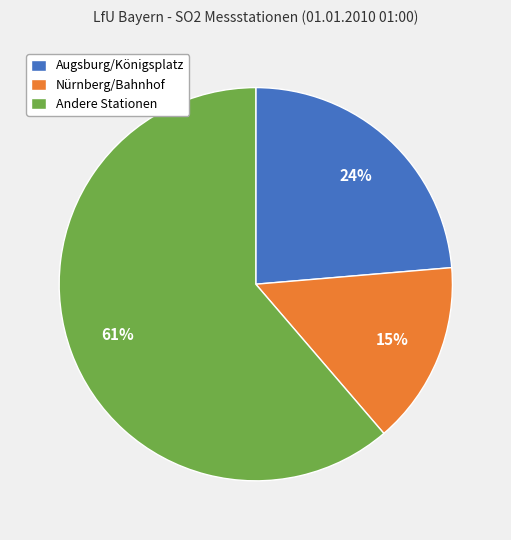

Count the number of slices in the pie.

3